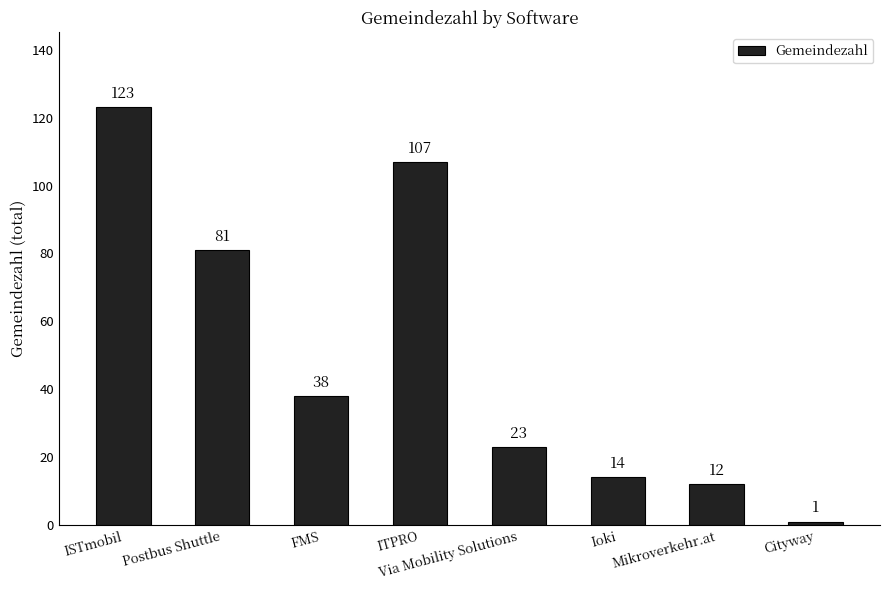

How many distinct data groups are displayed?

1